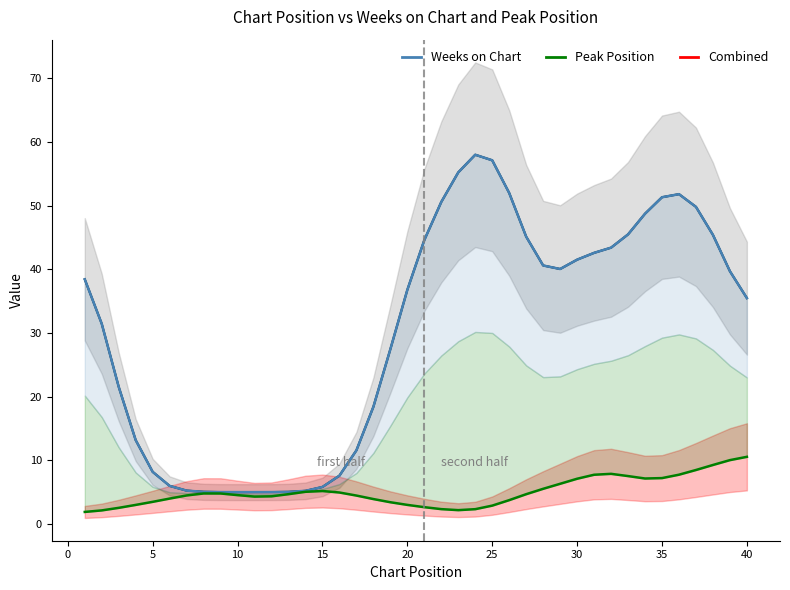

True or false: Weeks on Chart and Peak Position cross at least once.

False